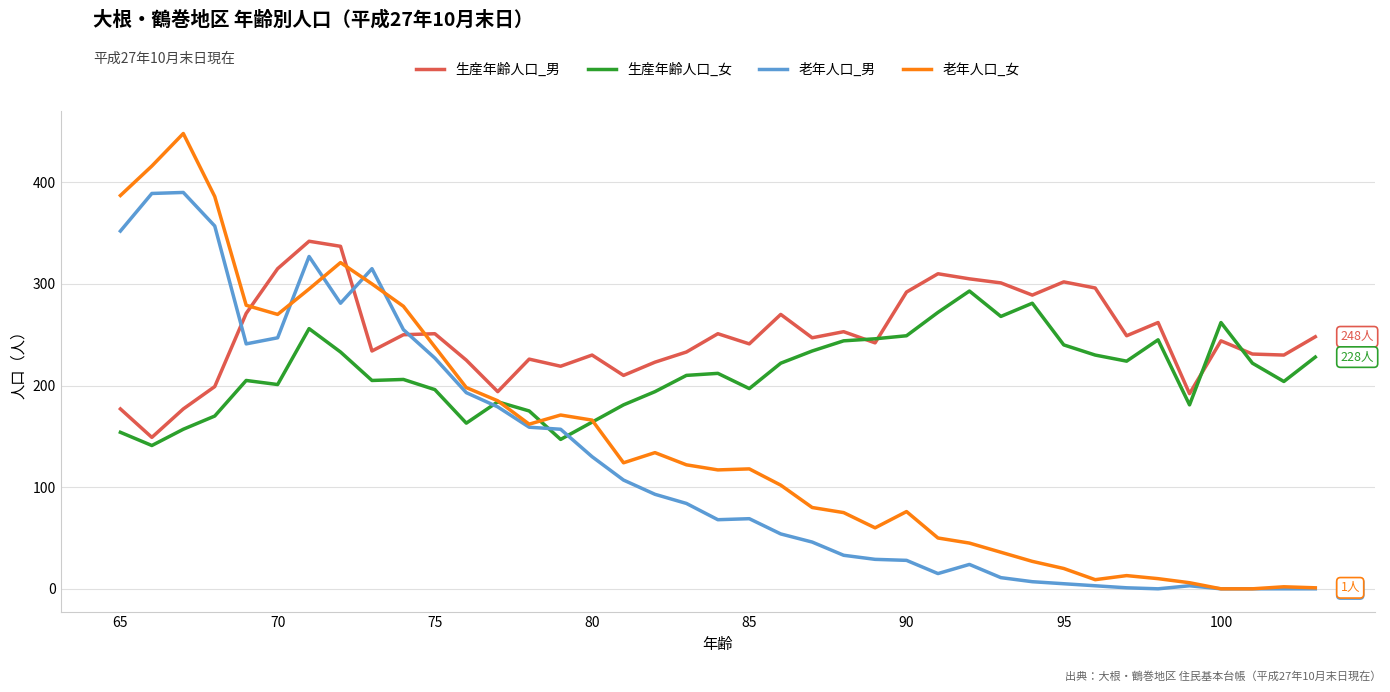

Which series has the largest total across all categories?

生産年齢人口_男